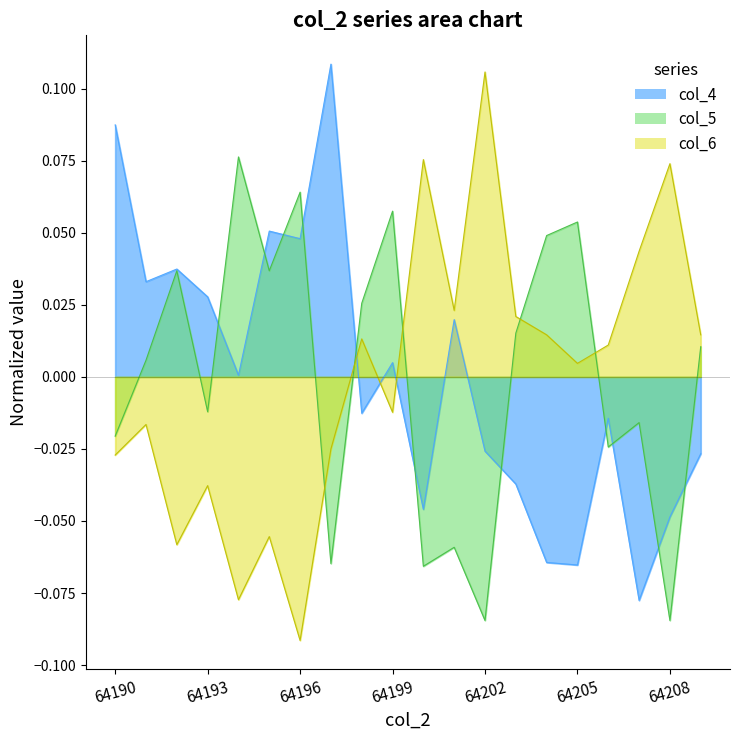

What is the difference between the maximum and minimum values in the col_5 series?

0.2